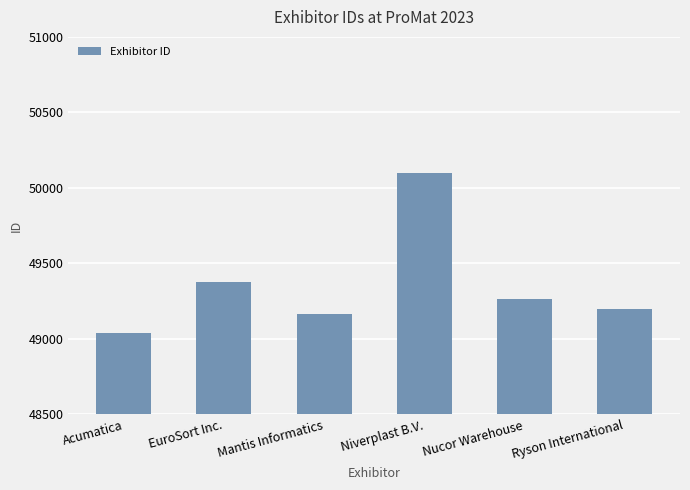

How many data points are less than 49266?

3